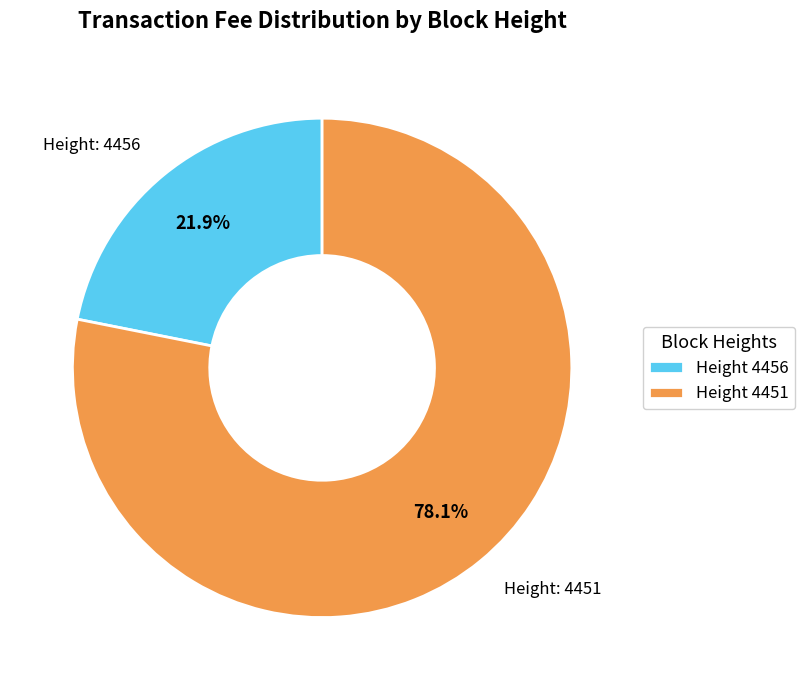

Which slice represents more than half of the pie?

Height 4451